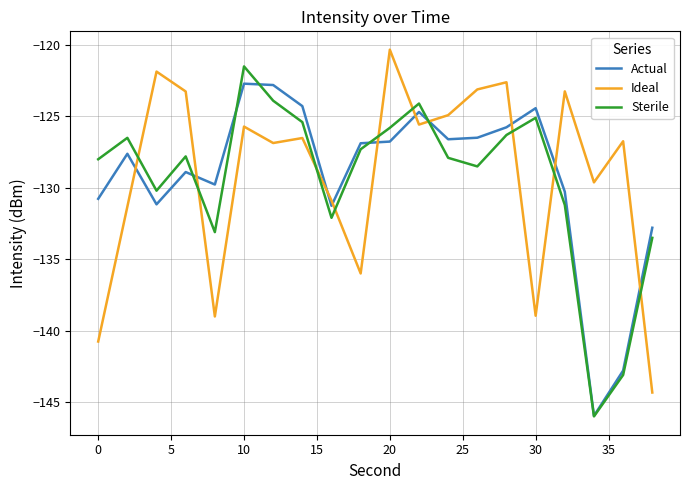

After their last crossing, which series has the higher values: Actual or Ideal?

Actual